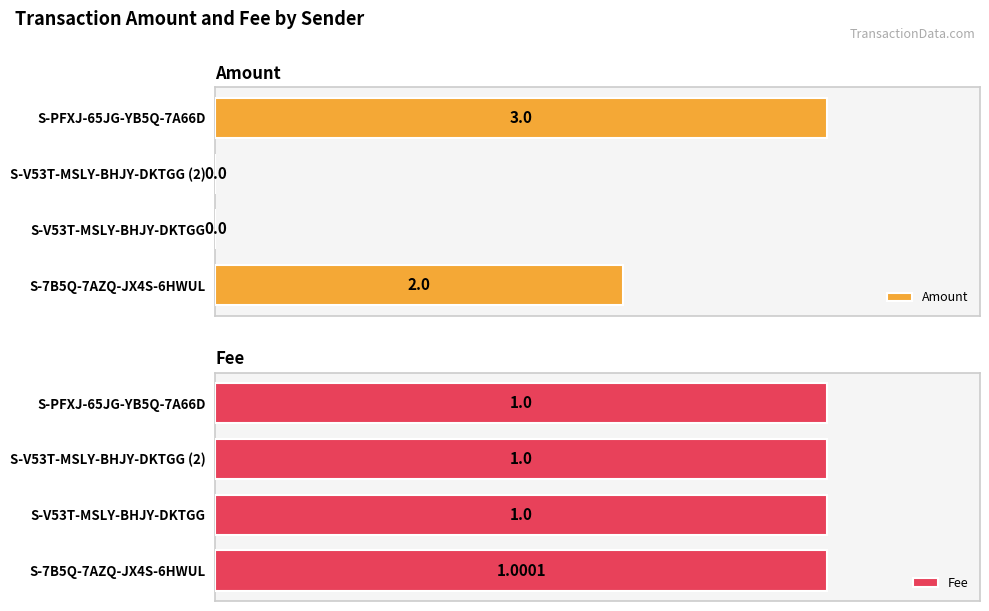

At which label does Amount reach its peak?

S-PFXJ-65JG-YB5Q-7A66D